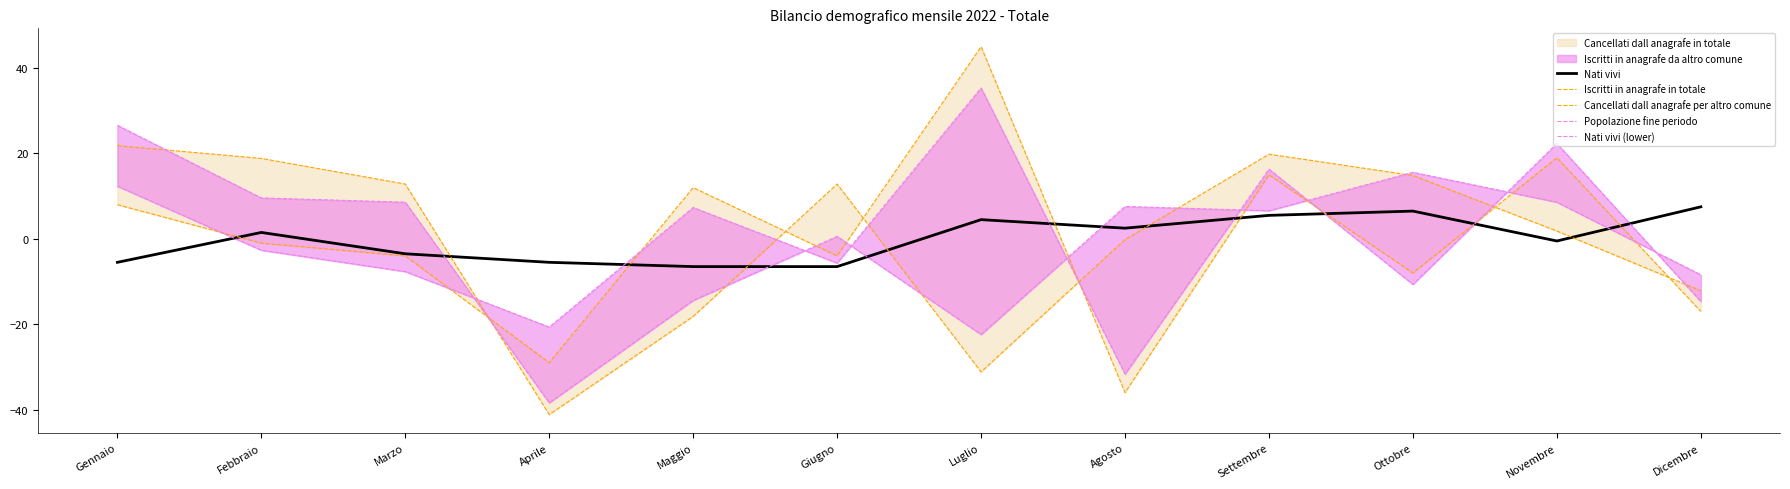

True or false: Nati vivi (lower) has a value of 4.8 at Ottobre.

False